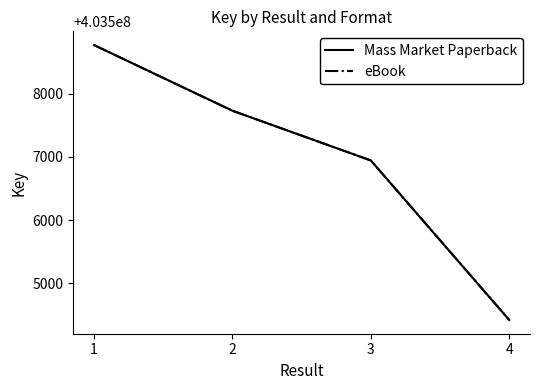

True or false: eBook has a value of 403508769 at 1.

True